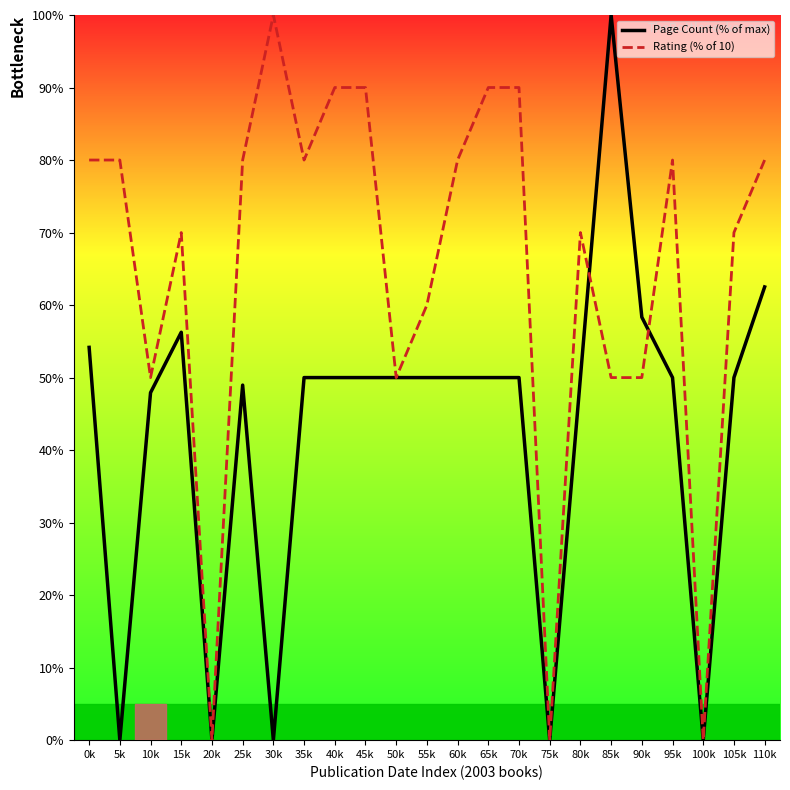

What is the value of the Page Count (% of max) point at the 12th from the left?

50.0